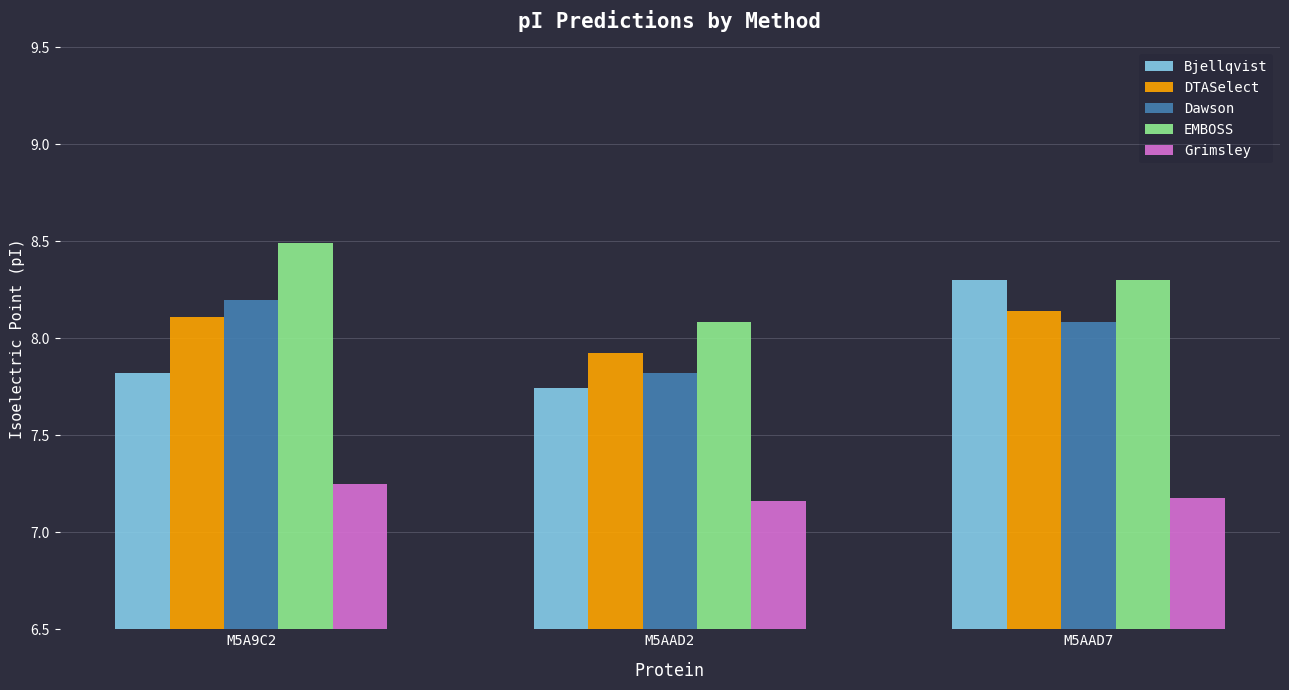

What is the spread (max minus min) of values at M5A9C2?

1.2